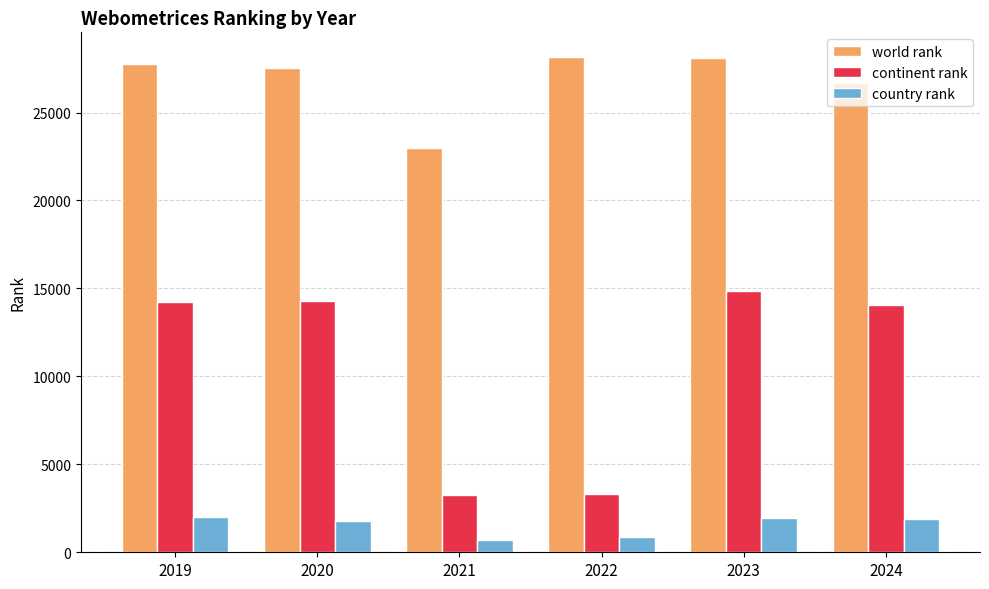

What is the difference between the maximum and minimum values in the continent rank series?

11629